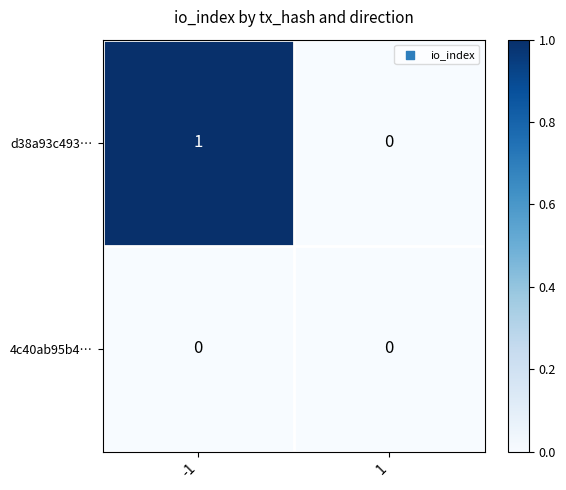

Reading left to right, transcribe all the data shown in this chart.

d38a93c493…: -1=1	1=0
4c40ab95b4…: -1=0	1=0